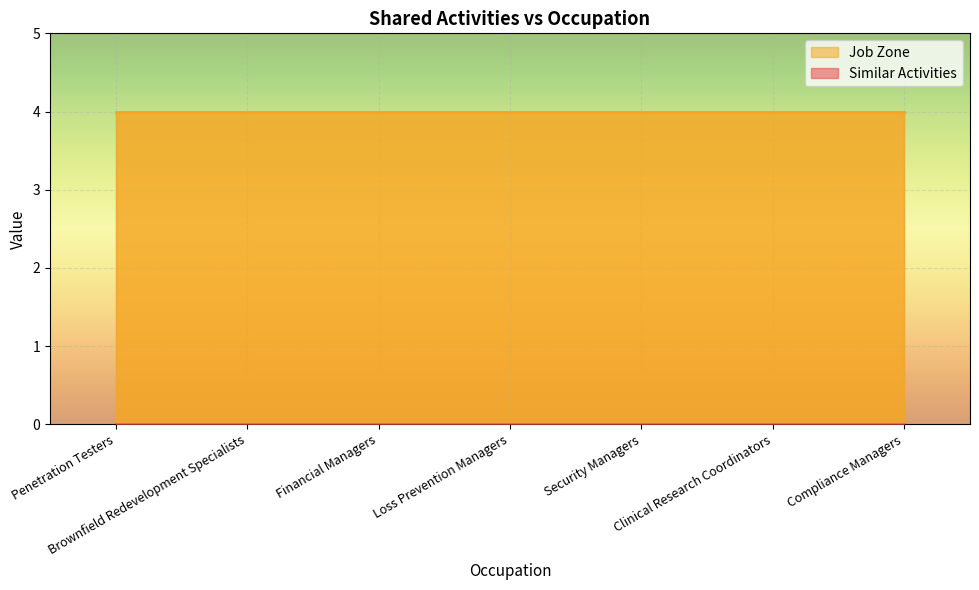

Which series has the widest spread of values?

Similar Activities